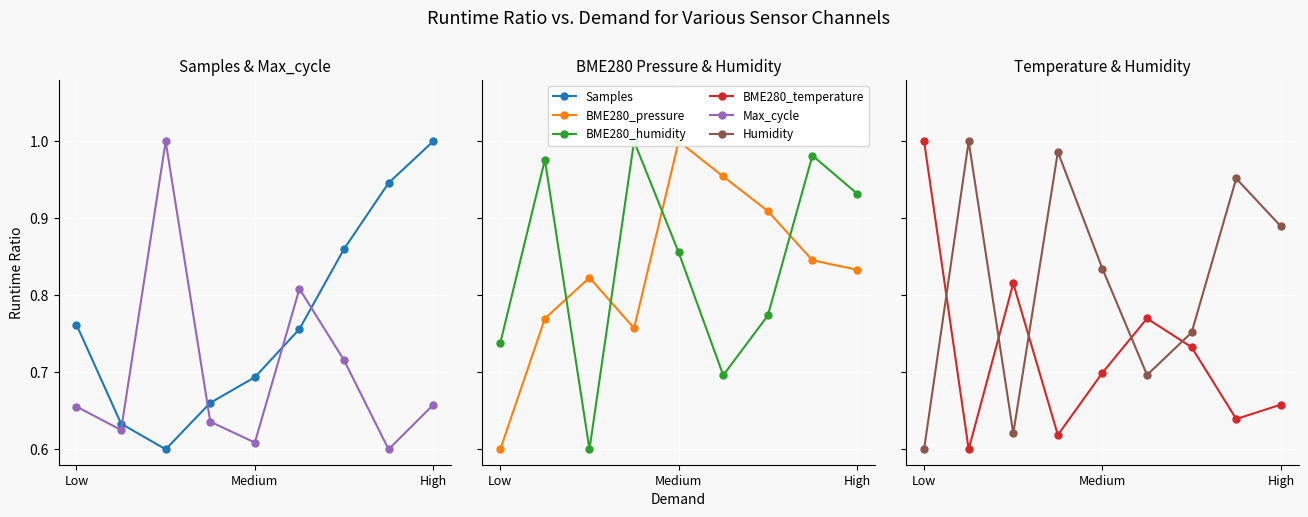

What is the label of the 4th point from the left?

3